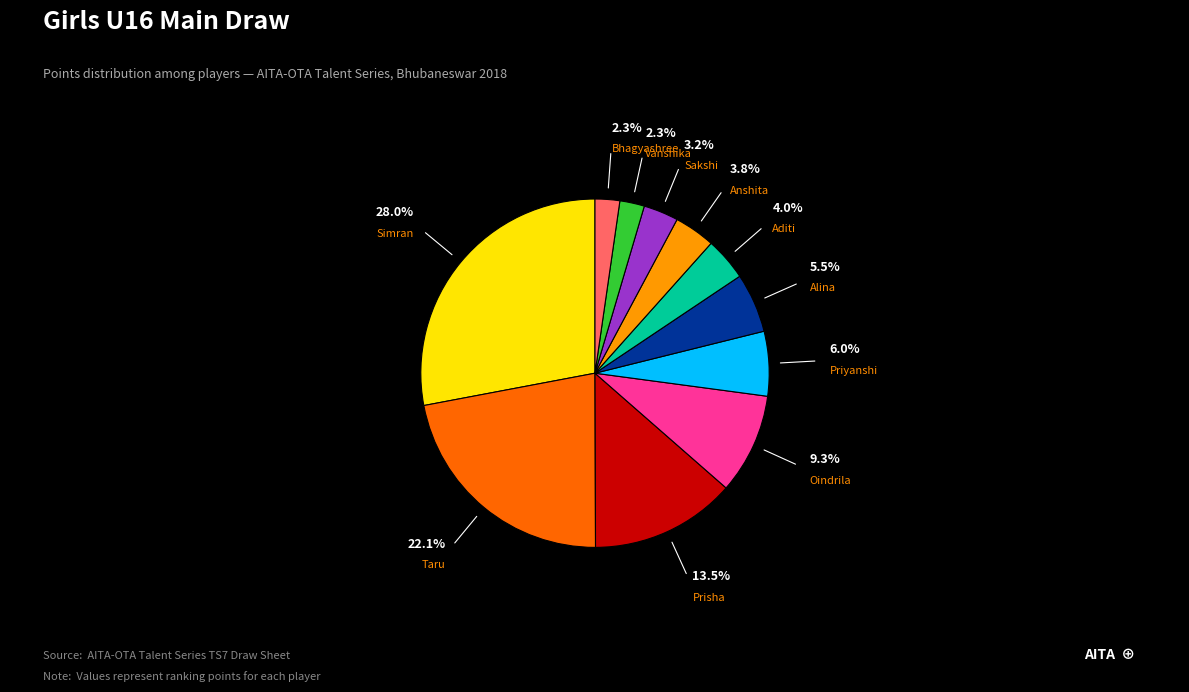

Is there any slice that represents more than half of the pie?

No